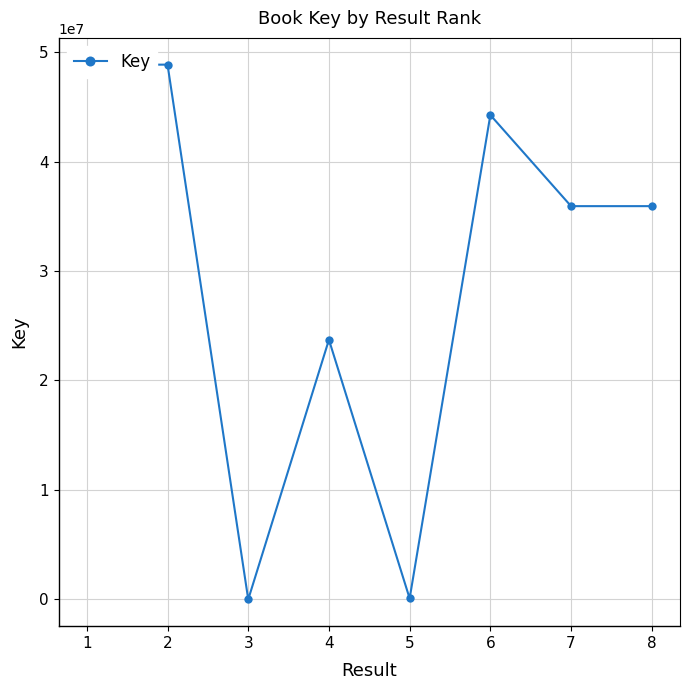

What is the maximum value shown in the chart?

48852037